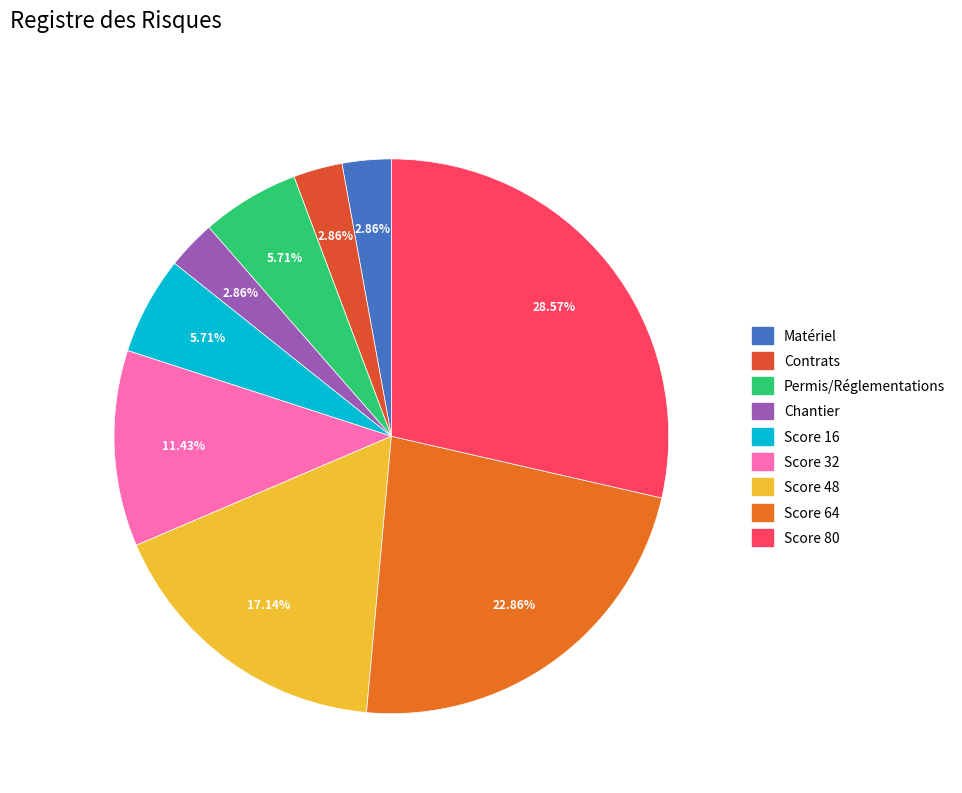

Which slice is the smallest?

Matériel